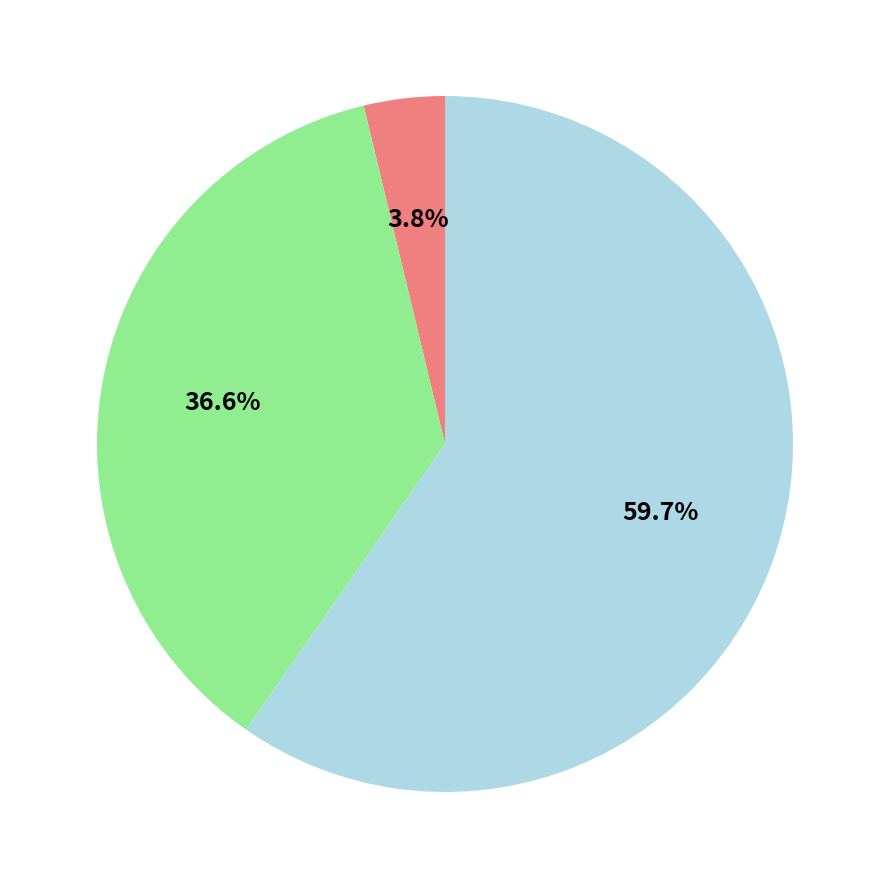

Is there any slice that represents more than half of the pie?

Yes